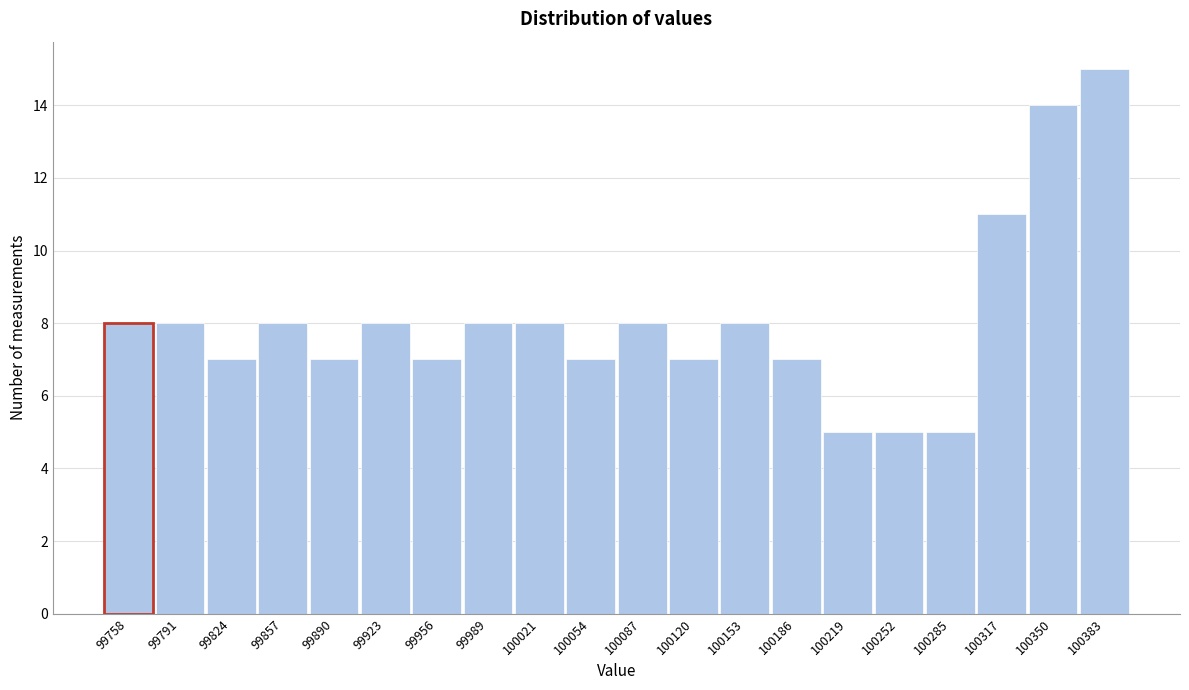

Reading right to left, transcribe all the data shown in this chart.

15	14	11	5	5	5	7	8	7	8	7	8	8	7	8	7	8	7	8	8